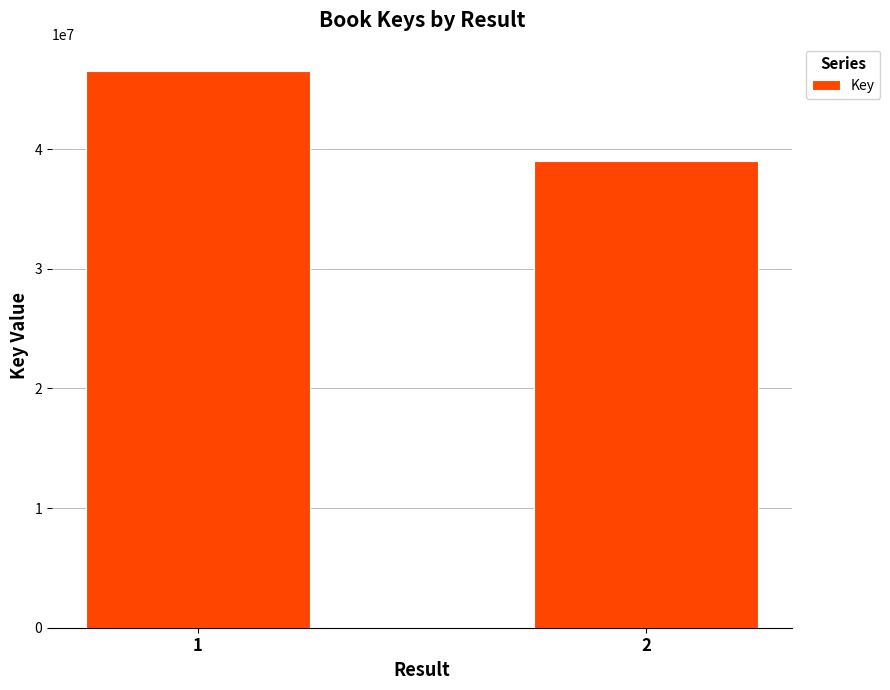

What is the minimum value shown in the chart?

38978108